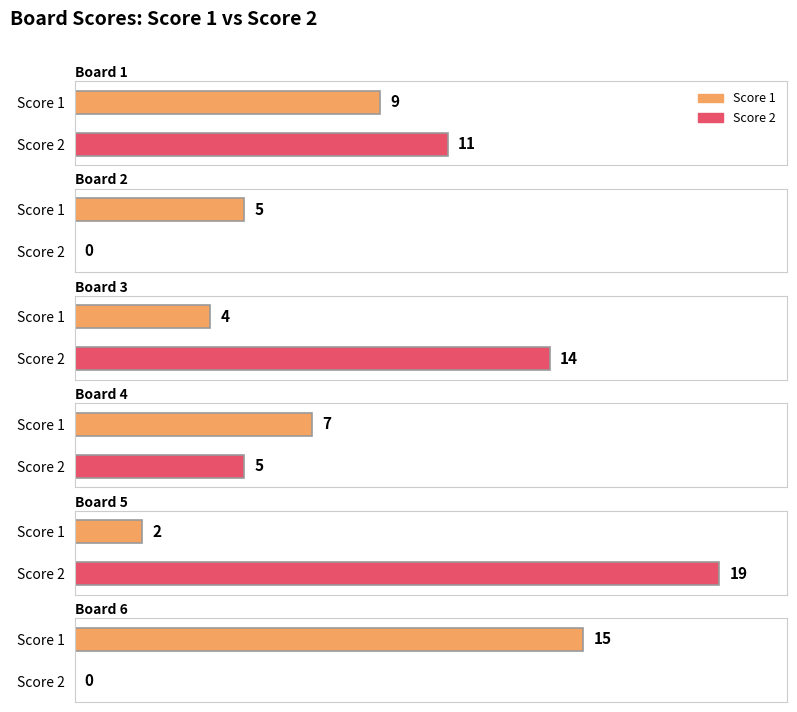

What are all the series names shown in the legend?

Score 1, Score 2